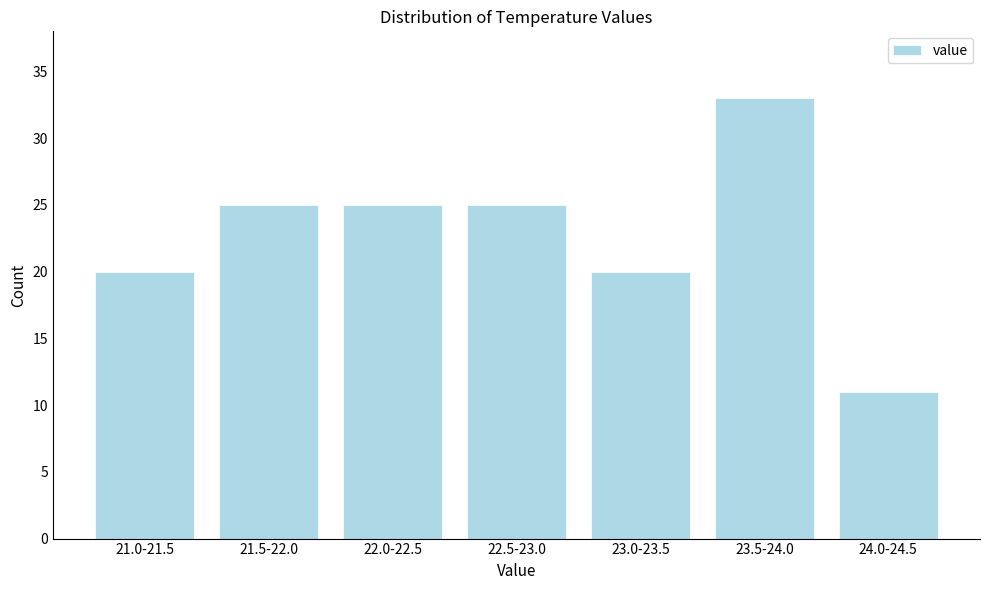

Reading left to right, what are all the values shown in this chart?

21.0-21.5=20	21.5-22.0=25	22.0-22.5=25	22.5-23.0=25	23.0-23.5=20	23.5-24.0=33	24.0-24.5=11